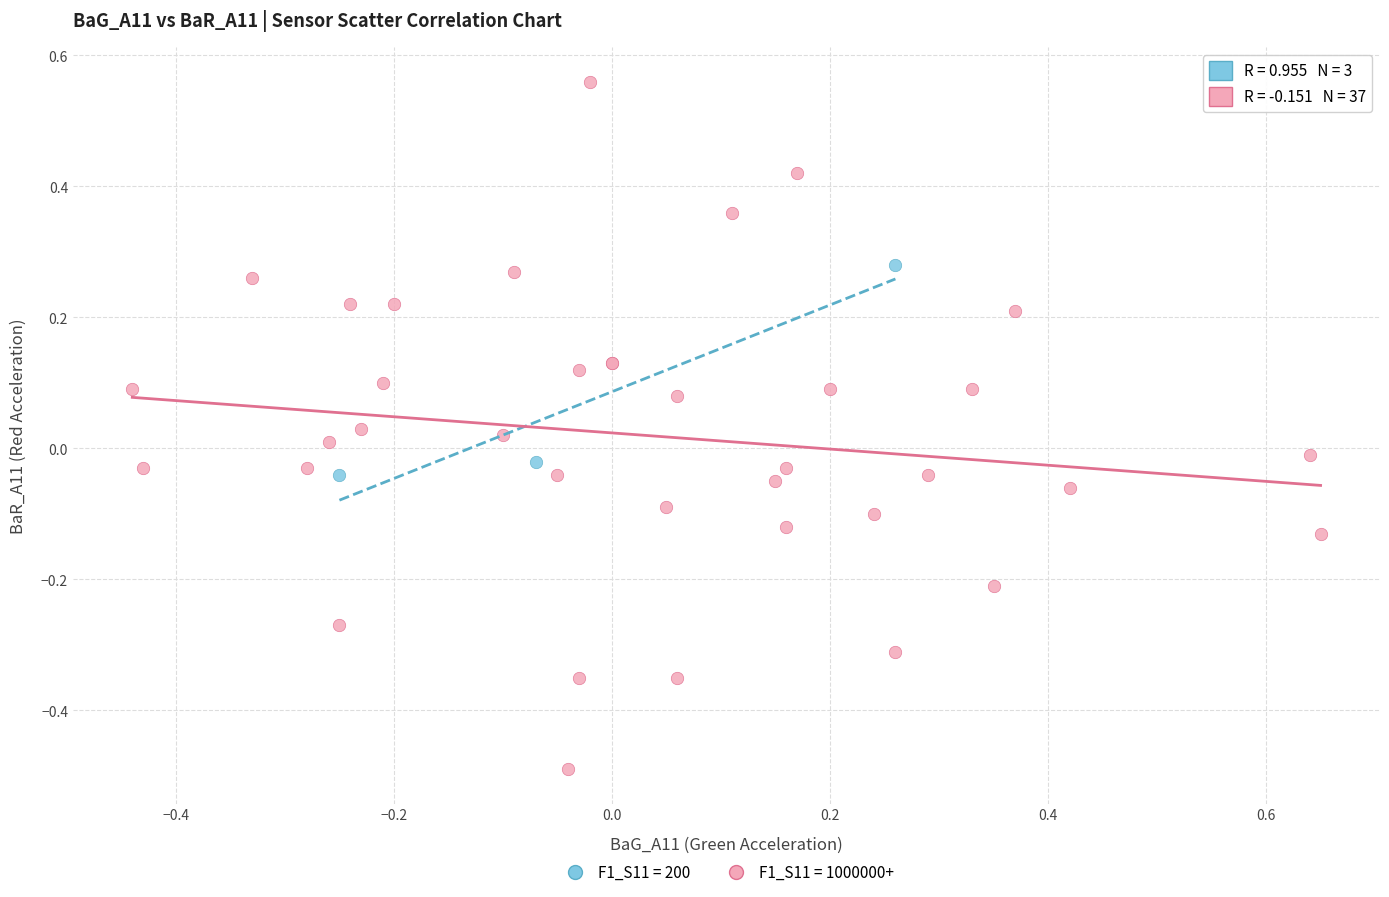

Which series contains the lowest Y value?

F1_S11 = 1000000+